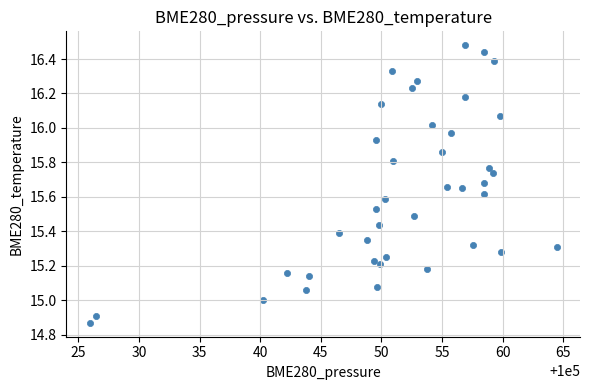

What is the range of Y values (max minus min)?

1.6